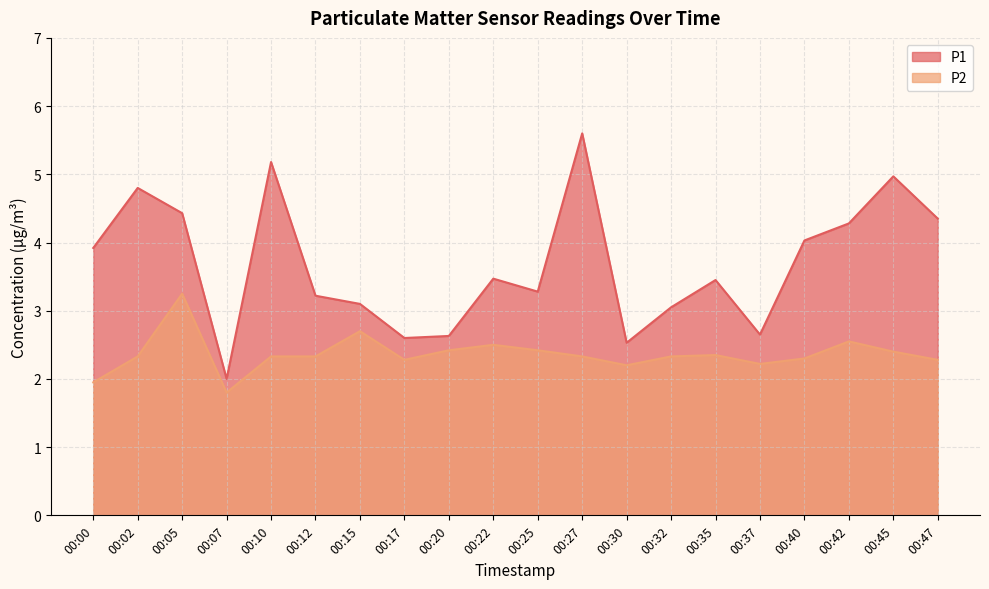

Reading left to right, transcribe all the data shown in this chart.

P1: 00:00=3.9	00:02=4.8	00:05=4.4	00:07=2.0	00:10=5.2	00:12=3.2	00:15=3.1	00:17=2.6	00:20=2.6	00:22=3.5	00:25=3.3	00:27=5.6	00:30=2.5	00:32=3.0	00:35=3.5	00:37=2.6	00:40=4.0	00:42=4.3	00:45=5.0	00:47=4.3
P2: 00:00=1.9	00:02=2.3	00:05=3.2	00:07=1.8	00:10=2.3	00:12=2.3	00:15=2.7	00:17=2.3	00:20=2.4	00:22=2.5	00:25=2.4	00:27=2.3	00:30=2.2	00:32=2.3	00:35=2.4	00:37=2.2	00:40=2.3	00:42=2.5	00:45=2.4	00:47=2.3